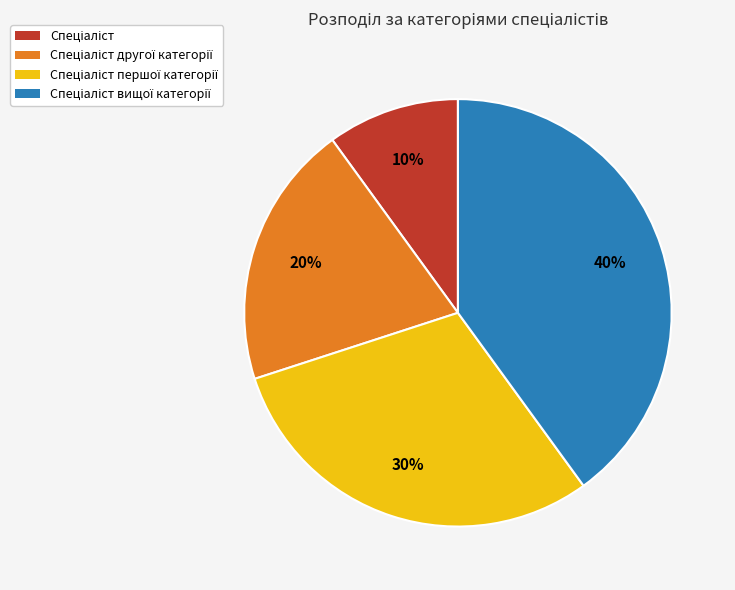

To the nearest percent, what is the average slice percentage?

25%